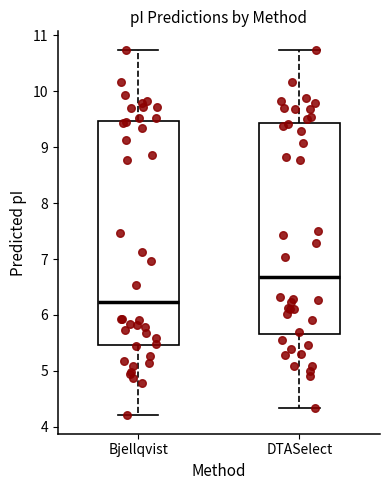

Which box is the tallest, from its lower edge to its upper edge?

Bjellqvist